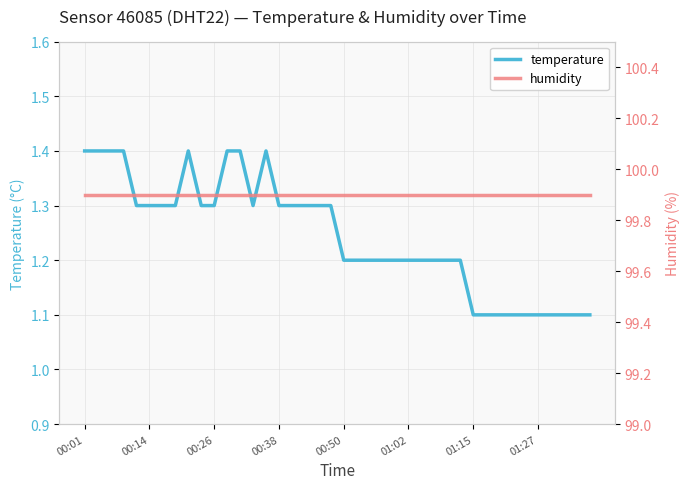

Reading left to right, transcribe all the data shown in this chart.

temperature: 1.4	1.4	1.4	1.4	1.3	1.3	1.3	1.3	1.4	1.3	1.3	1.4	1.4	1.3	1.4	1.3	1.3	1.3	1.3	1.3	1.2	1.2	1.2	1.2	1.2	1.2	1.2	1.2	1.2	1.2	1.1	1.1	1.1	1.1	1.1	1.1	1.1	1.1	1.1	1.1
humidity: 99.9	99.9	99.9	99.9	99.9	99.9	99.9	99.9	99.9	99.9	99.9	99.9	99.9	99.9	99.9	99.9	99.9	99.9	99.9	99.9	99.9	99.9	99.9	99.9	99.9	99.9	99.9	99.9	99.9	99.9	99.9	99.9	99.9	99.9	99.9	99.9	99.9	99.9	99.9	99.9